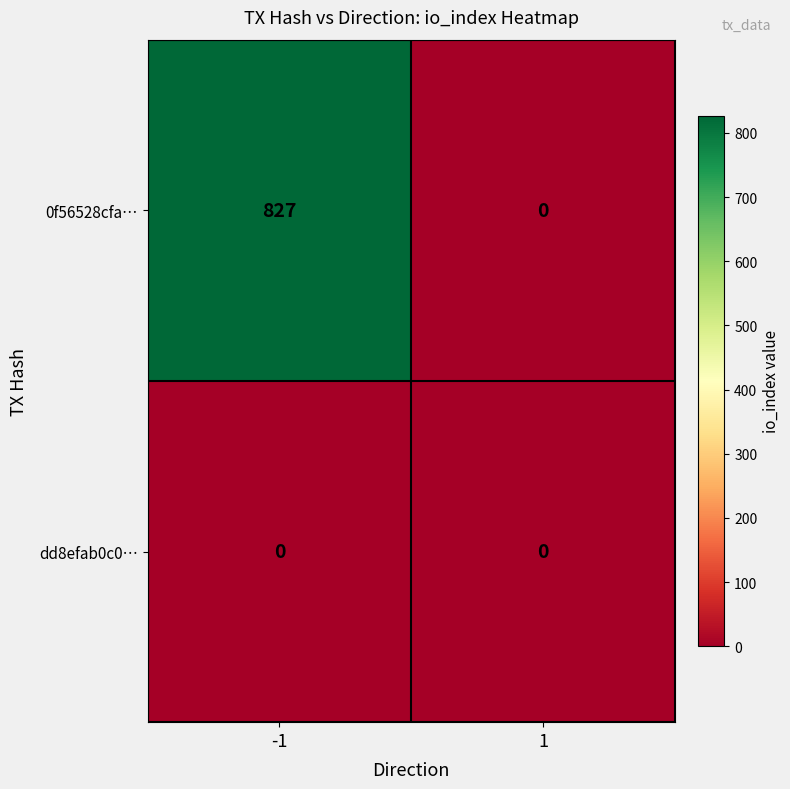

The 0f56528cfa… series shows 365 at 1. True or false?

False